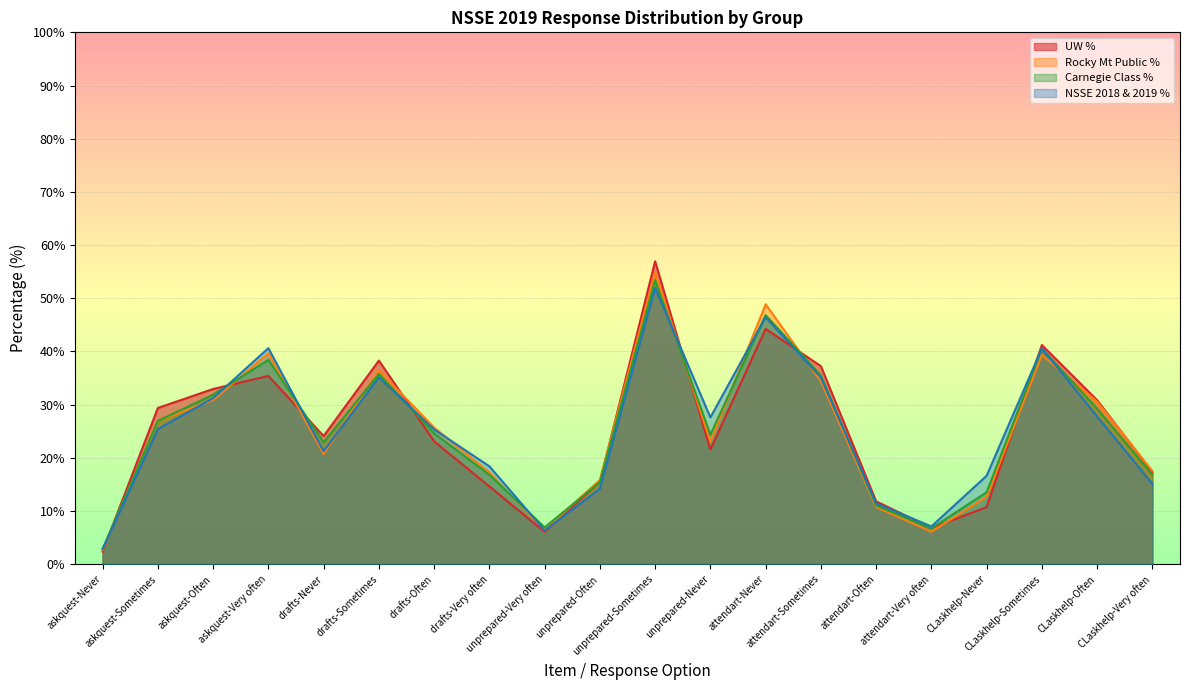

How many interior local peaks does the Rocky Mt Public % series have?

5